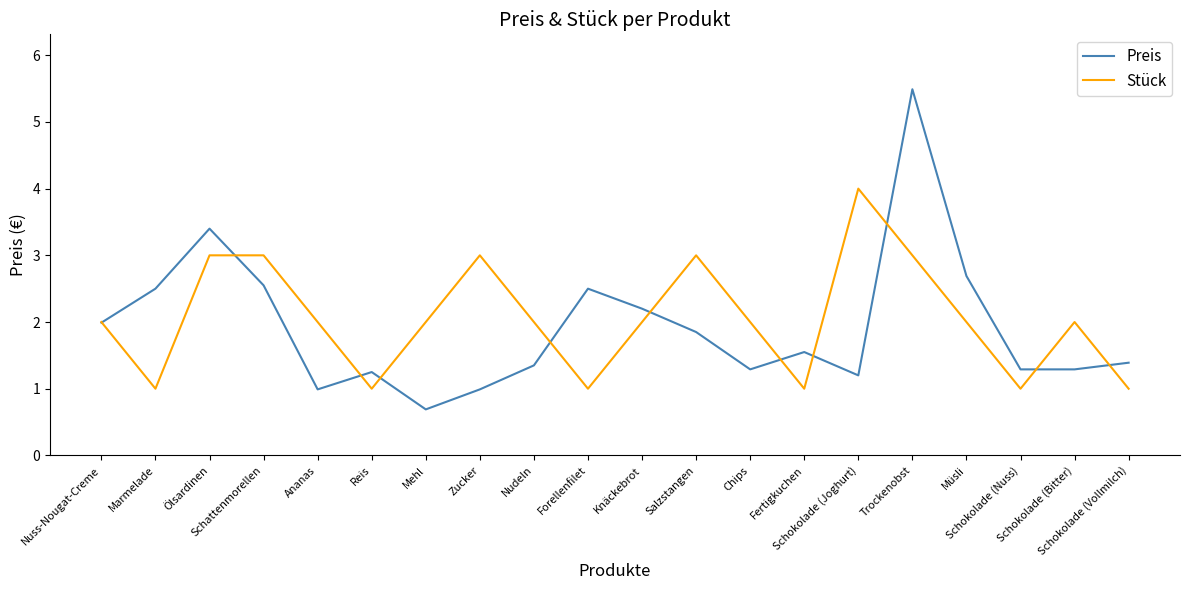

What is the minimum value shown in the chart?

0.7